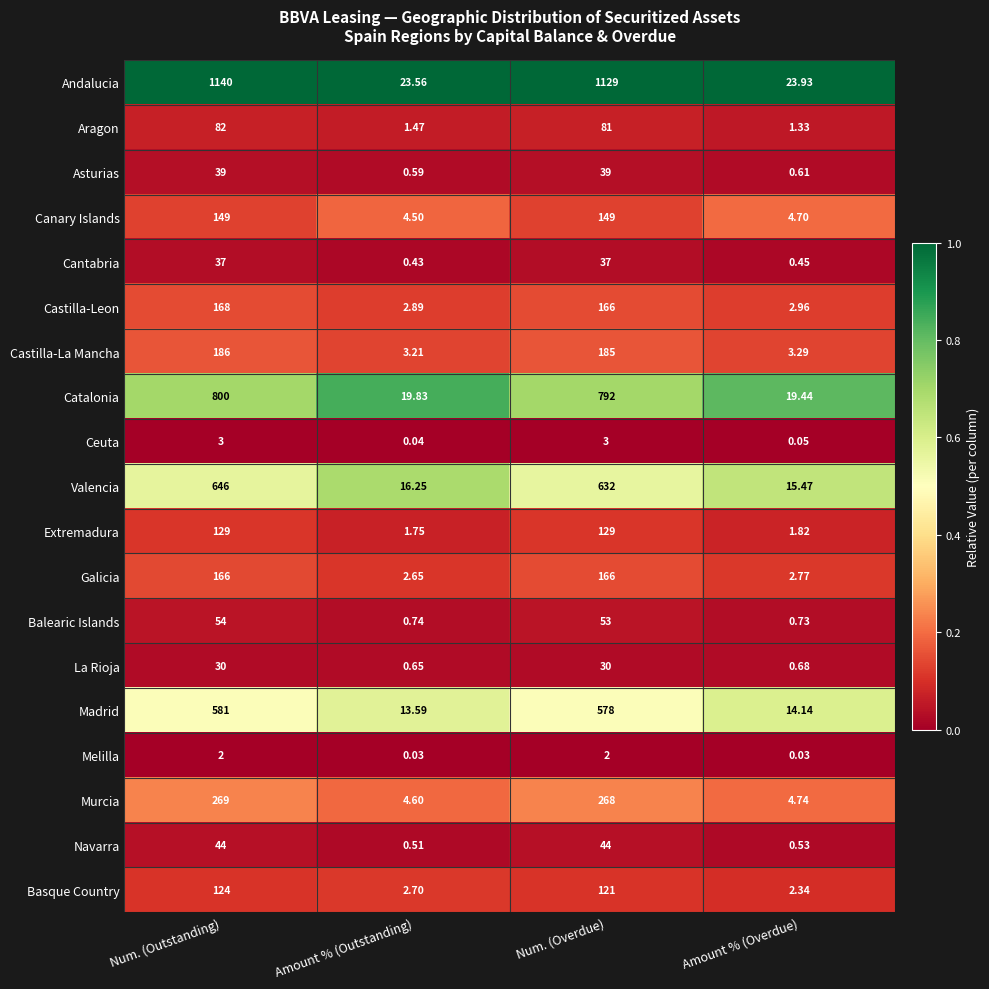

At which label is Basque Country closest to 63?

Num. (Overdue)